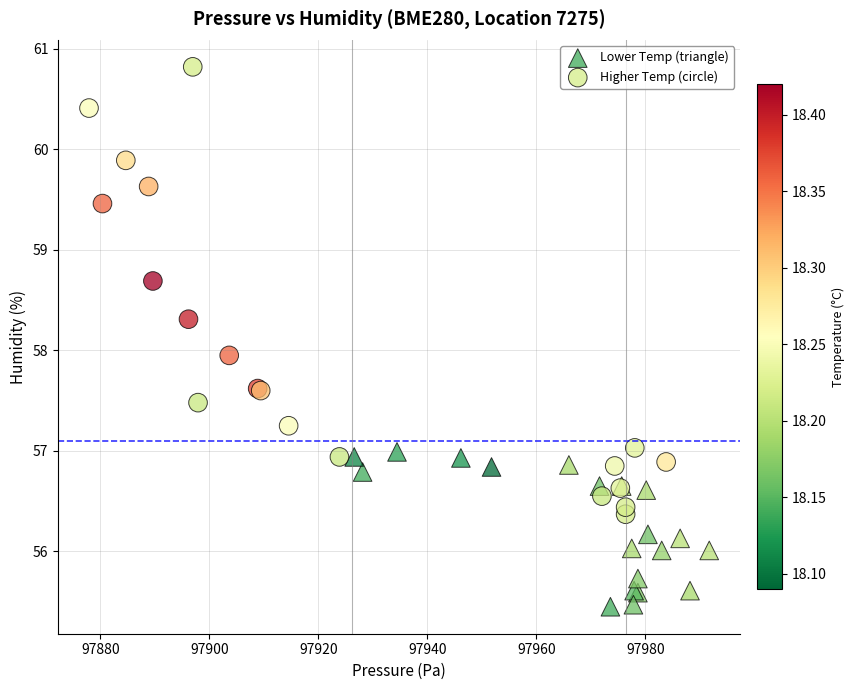

Which series has the widest spread of Y values?

Higher Temp (circle)